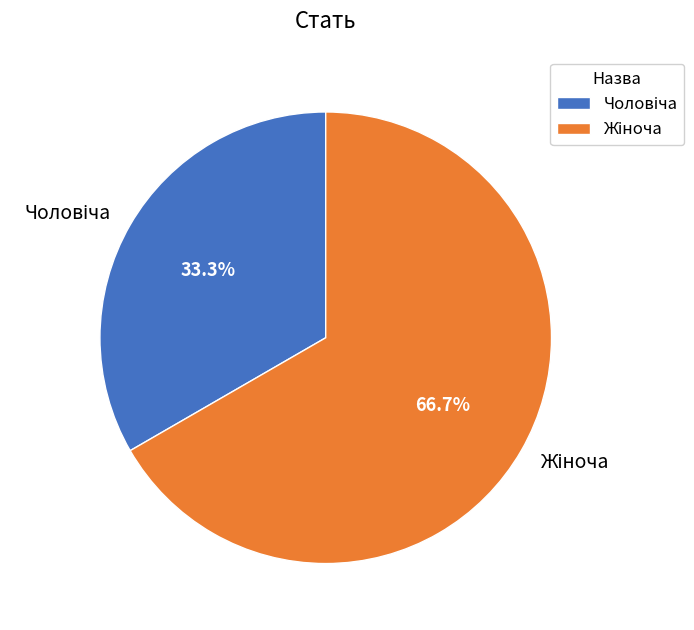

To the nearest percent, what is the average slice percentage?

50%